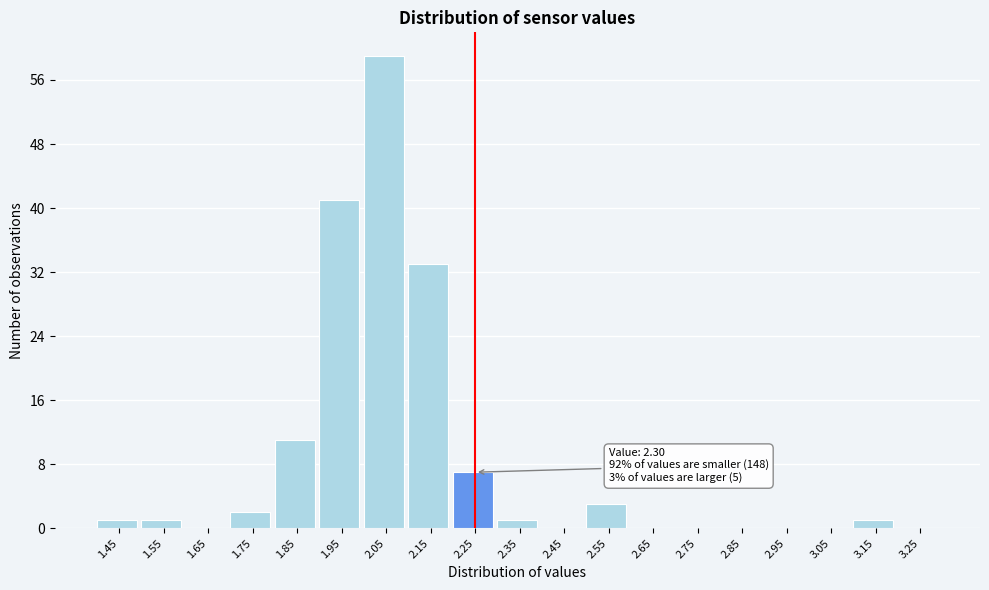

Reading left to right, transcribe all the data shown in this chart.

1.45=1	1.55=1	1.65=0	1.75=2	1.85=11	1.95=41	2.05=59	2.15=33	2.25=7	2.35=1	2.45=0	2.55=3	2.65=0	2.75=0	2.85=0	2.95=0	3.05=0	3.15=1	3.25=0